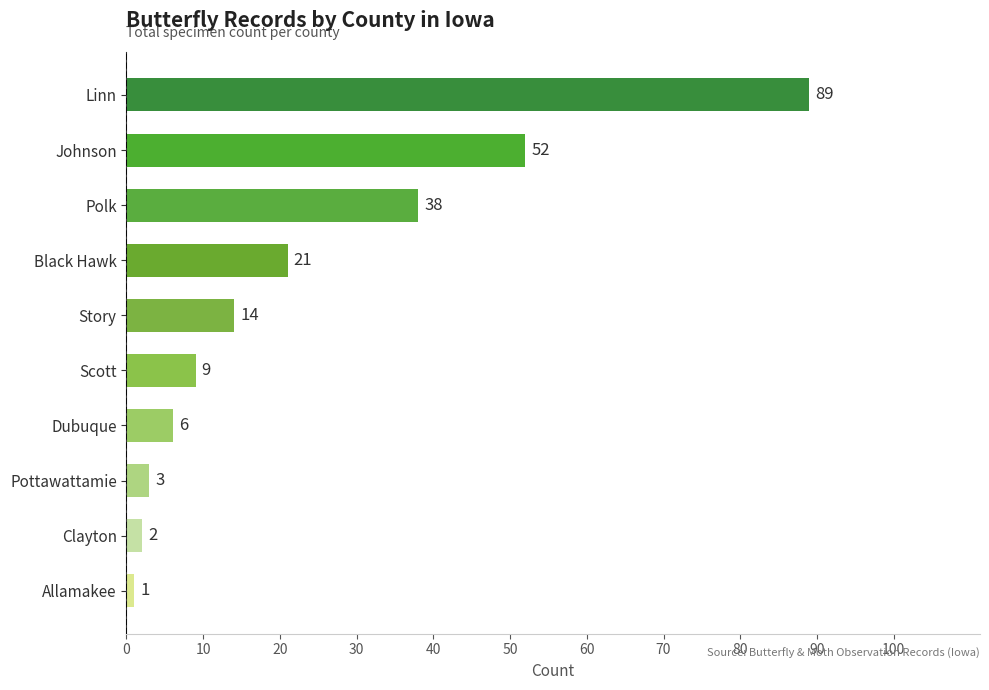

What is the average value?

24